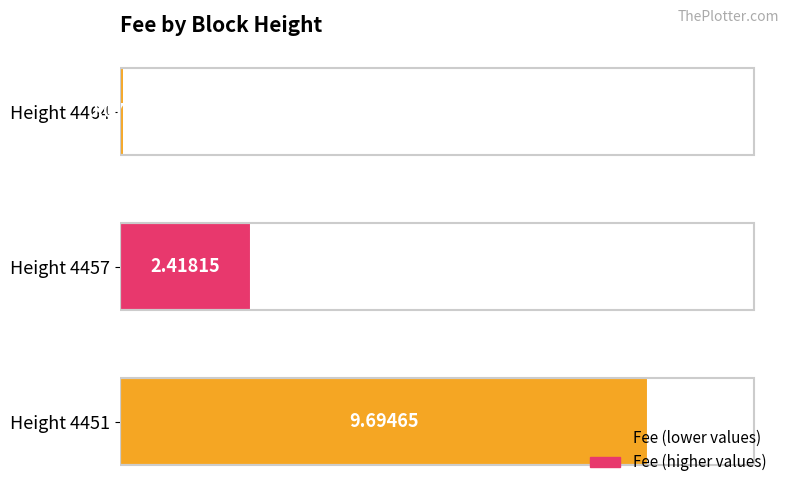

What is the sum of all values?

12.2